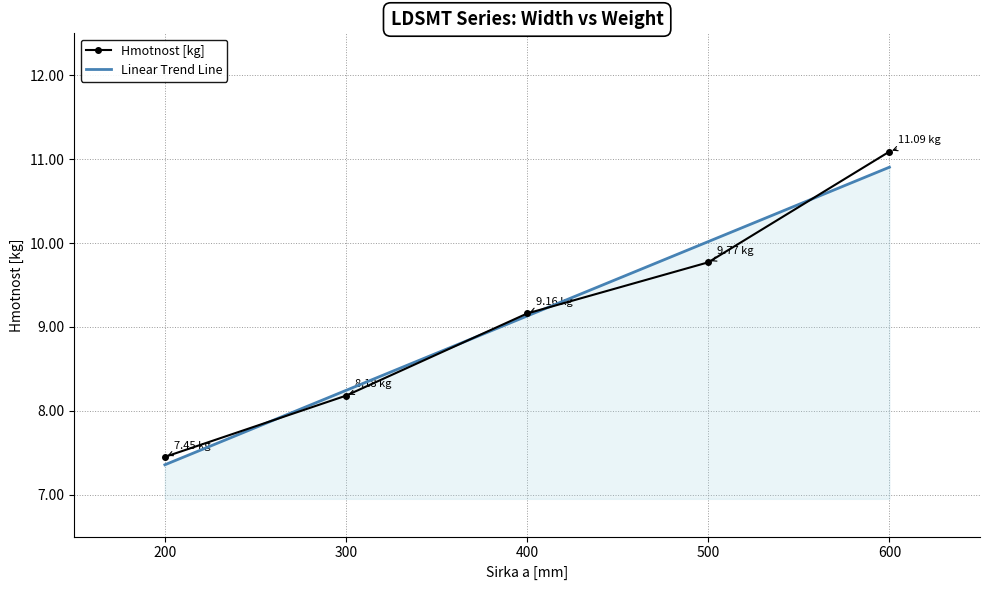

What is the value of the 4th point from the left?

9.8